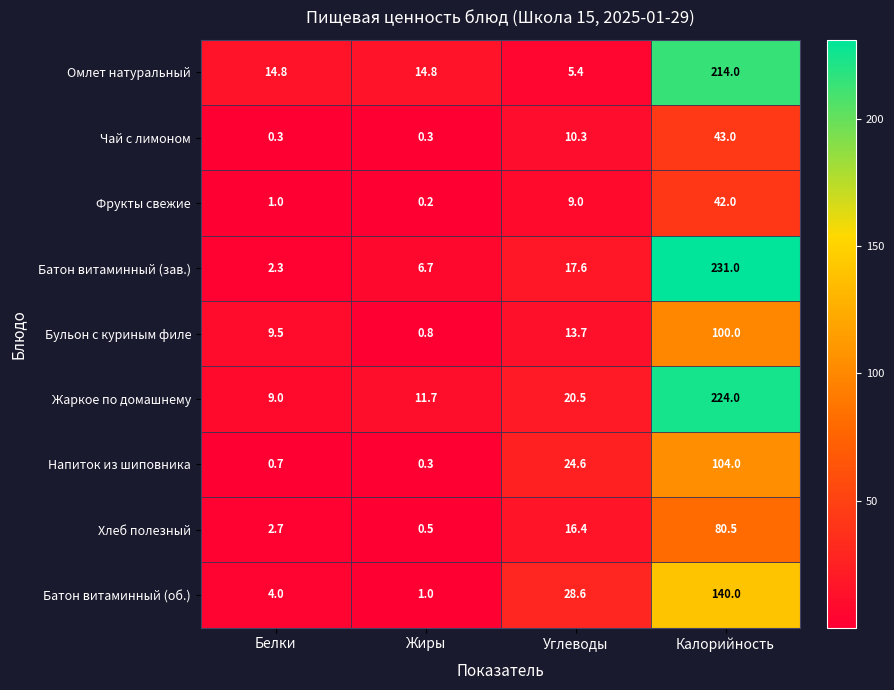

The value of Омлет натуральный at Белки is 14.8. True or false?

True